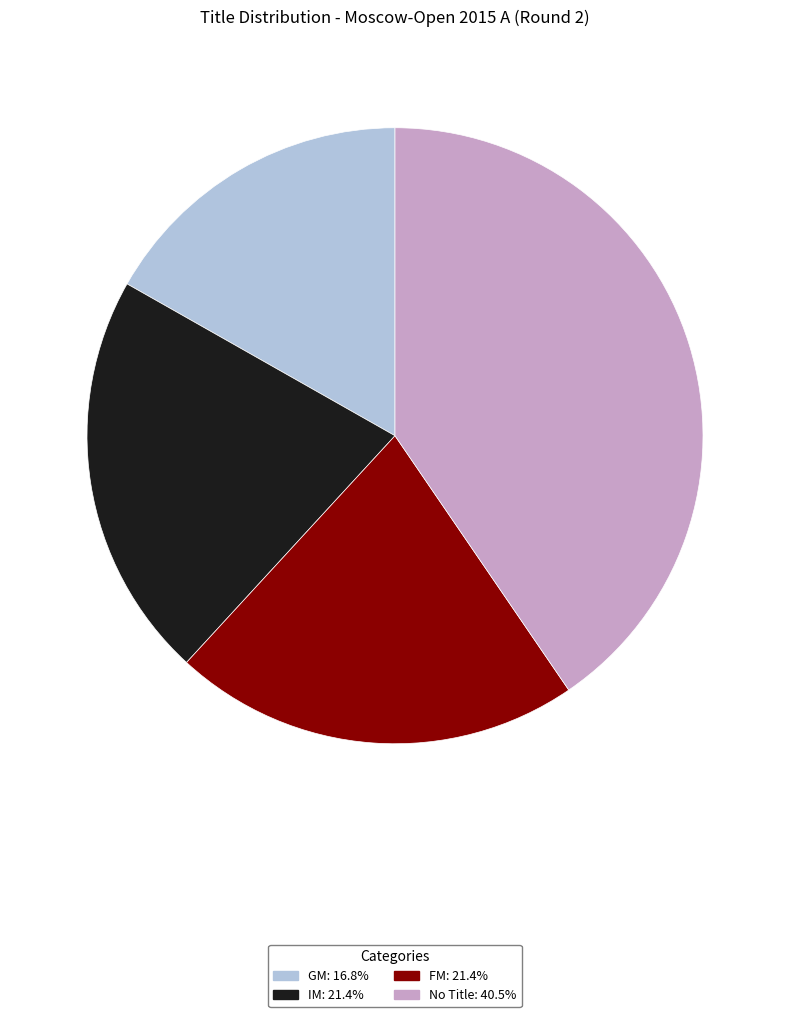

Is there any slice that represents more than half of the pie?

No